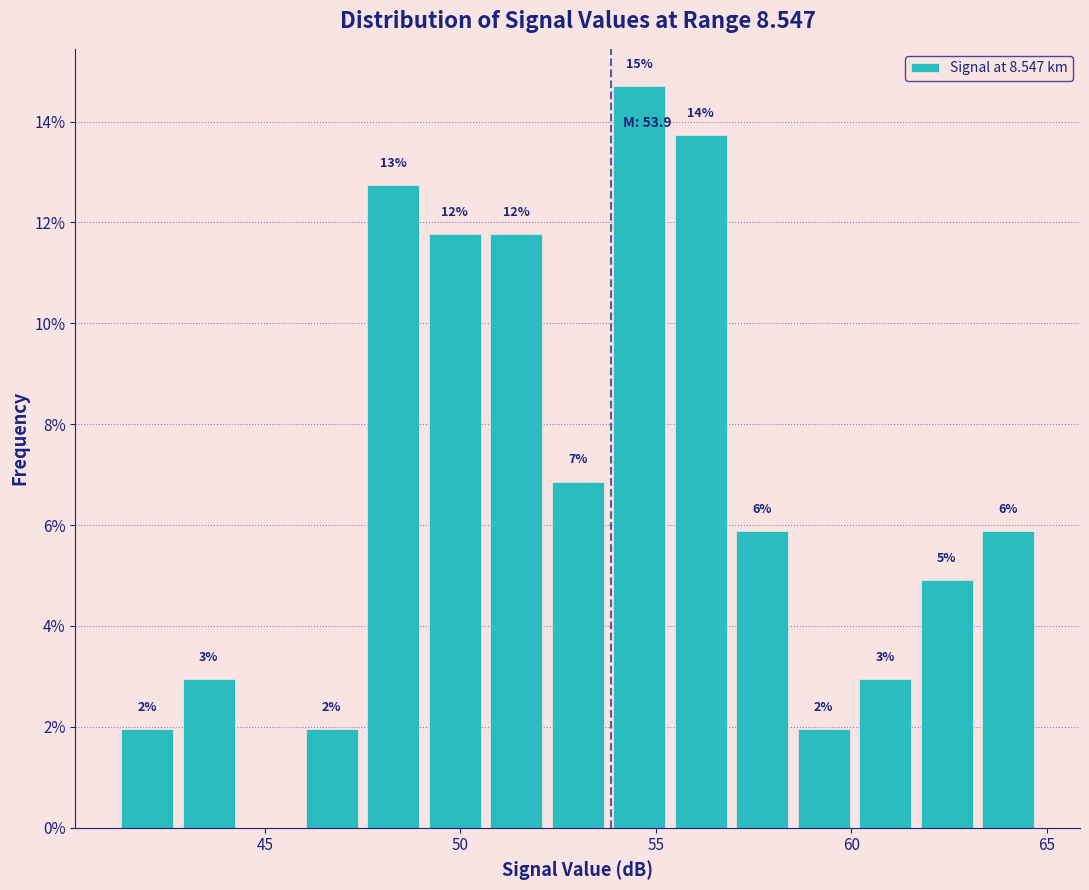

Around what value on the x-axis is the tallest bar? Give the approximate position of its centre, as read against the axis.

54.5